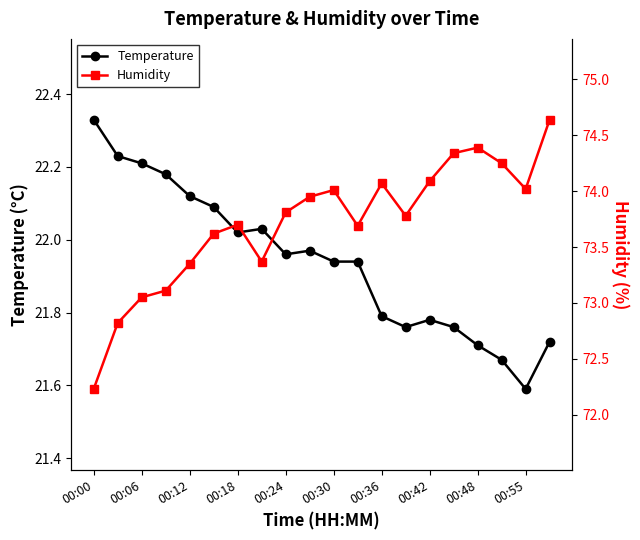

True or false: Temperature has more than 1 interior local peaks.

True